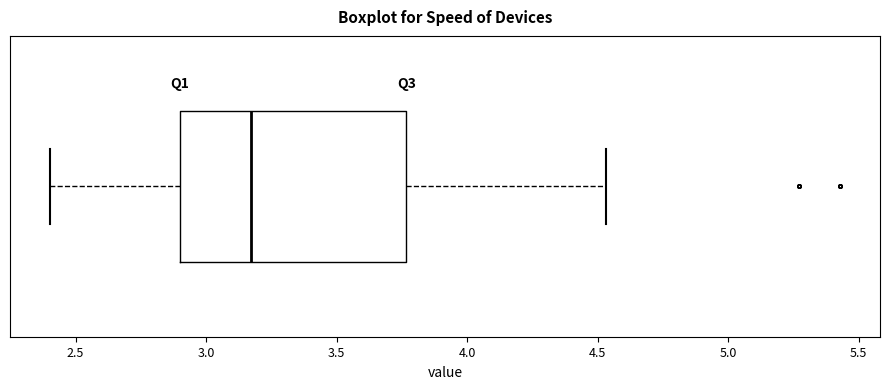

Read this box plot against the x-axis: the position of the median line, the range covered by the box, and the ends of both whiskers. The values are not printed on the chart, so give them approximately, as read against the axis.

median 3.15, box 2.90 to 3.75, whiskers 2.40 to 4.55